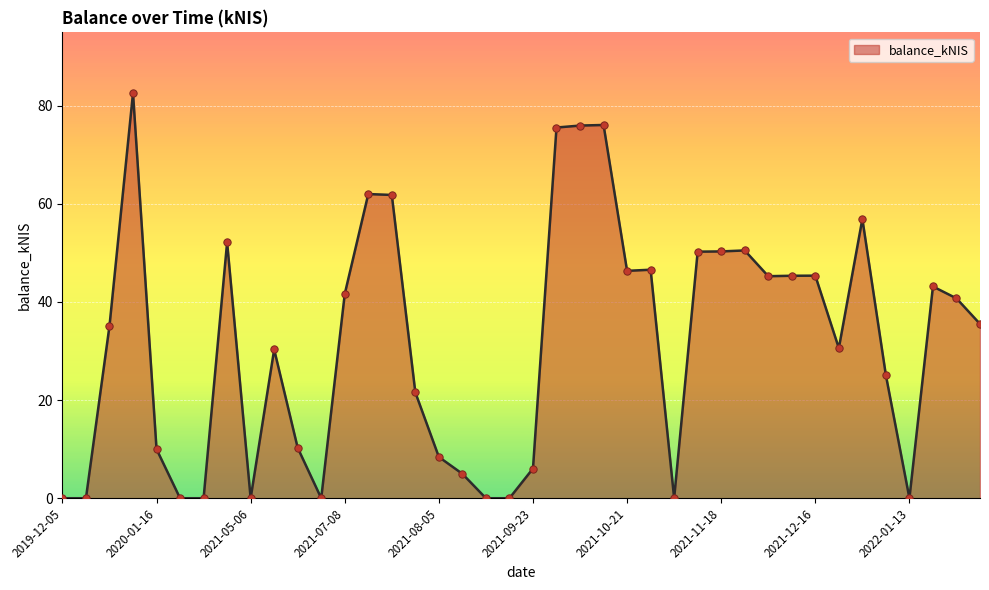

What is the difference between the maximum and minimum values?

82.6